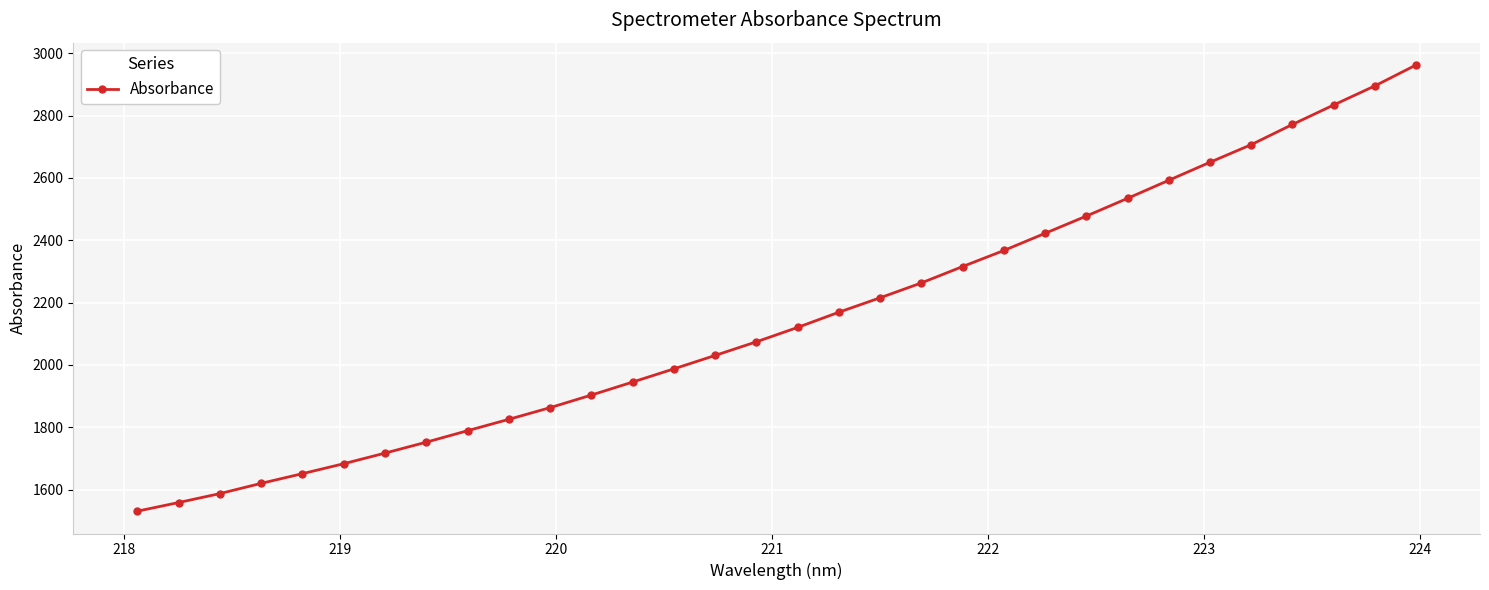

What is the value of the 24th point from the left?

2477.7